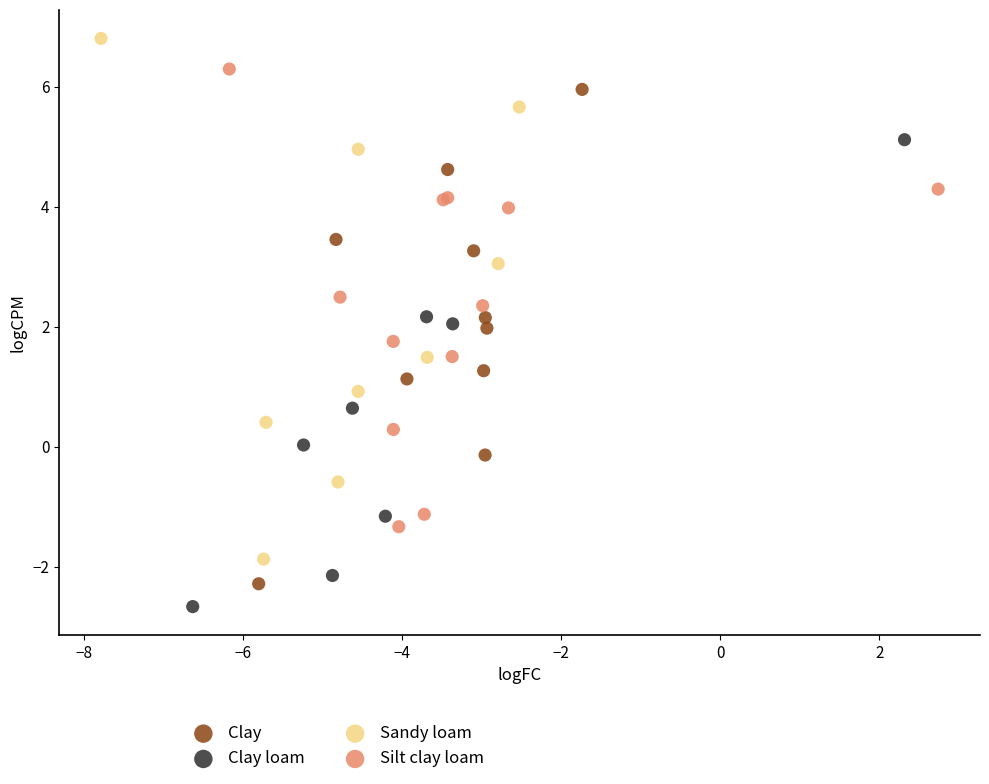

Which series has the widest spread of Y values?

Sandy loam